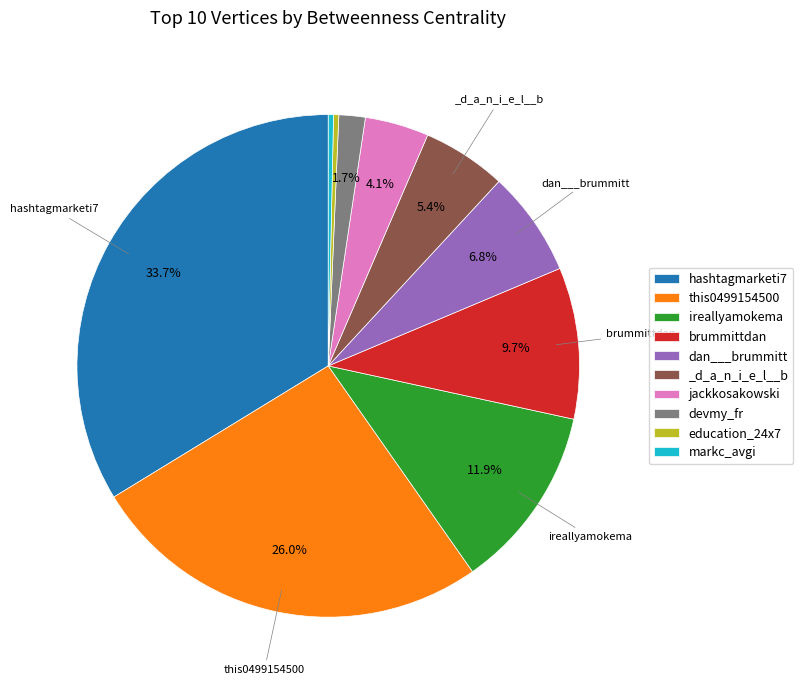

Combined, do brummittdan and devmy_fr account for over 50%?

No